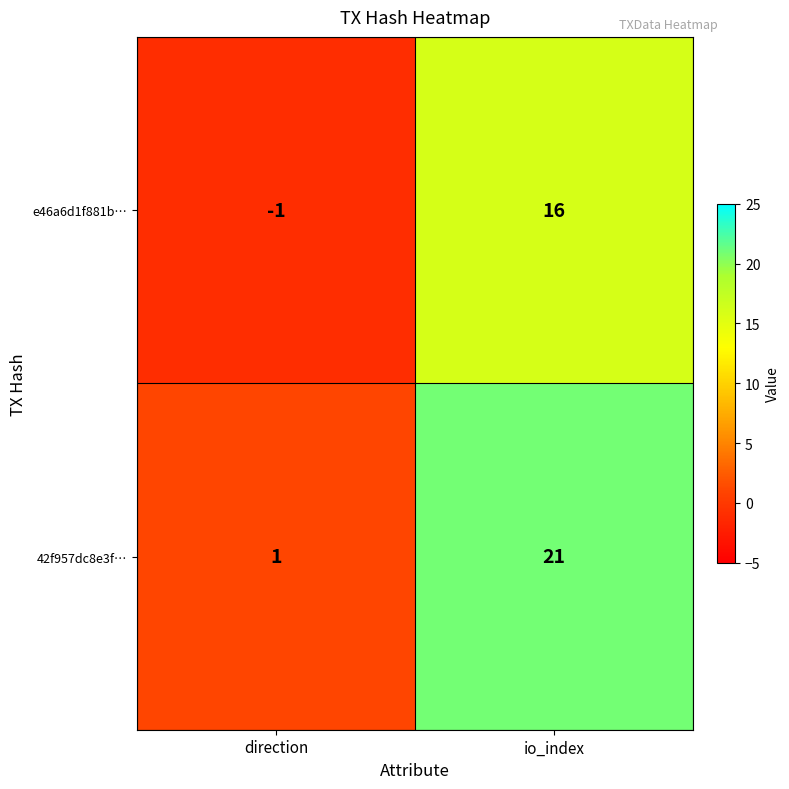

Which label corresponds to the largest value in the chart?

io_index